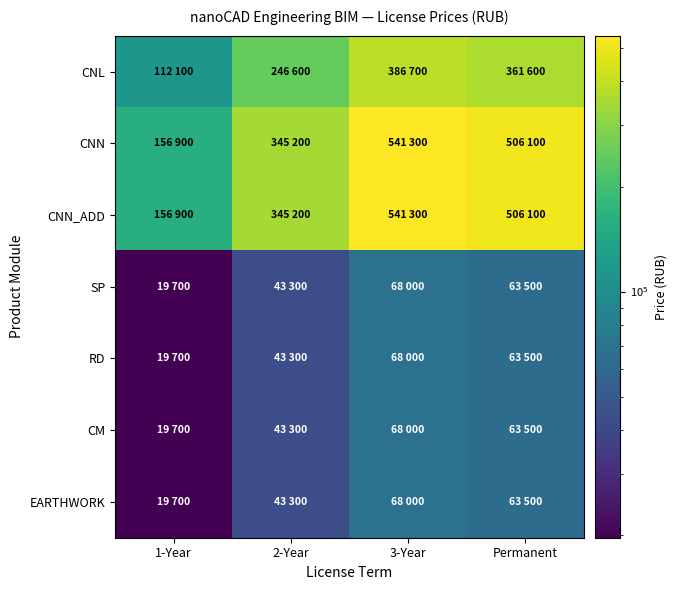

Reading left to right, extract all data points from this chart.

CNL: 1-Year=112100	2-Year=246600	3-Year=386700	Permanent=361600
CNN: 1-Year=156900	2-Year=345200	3-Year=541300	Permanent=506100
CNN_ADD: 1-Year=156900	2-Year=345200	3-Year=541300	Permanent=506100
SP: 1-Year=19700	2-Year=43300	3-Year=68000	Permanent=63500
RD: 1-Year=19700	2-Year=43300	3-Year=68000	Permanent=63500
CM: 1-Year=19700	2-Year=43300	3-Year=68000	Permanent=63500
EARTHWORK: 1-Year=19700	2-Year=43300	3-Year=68000	Permanent=63500